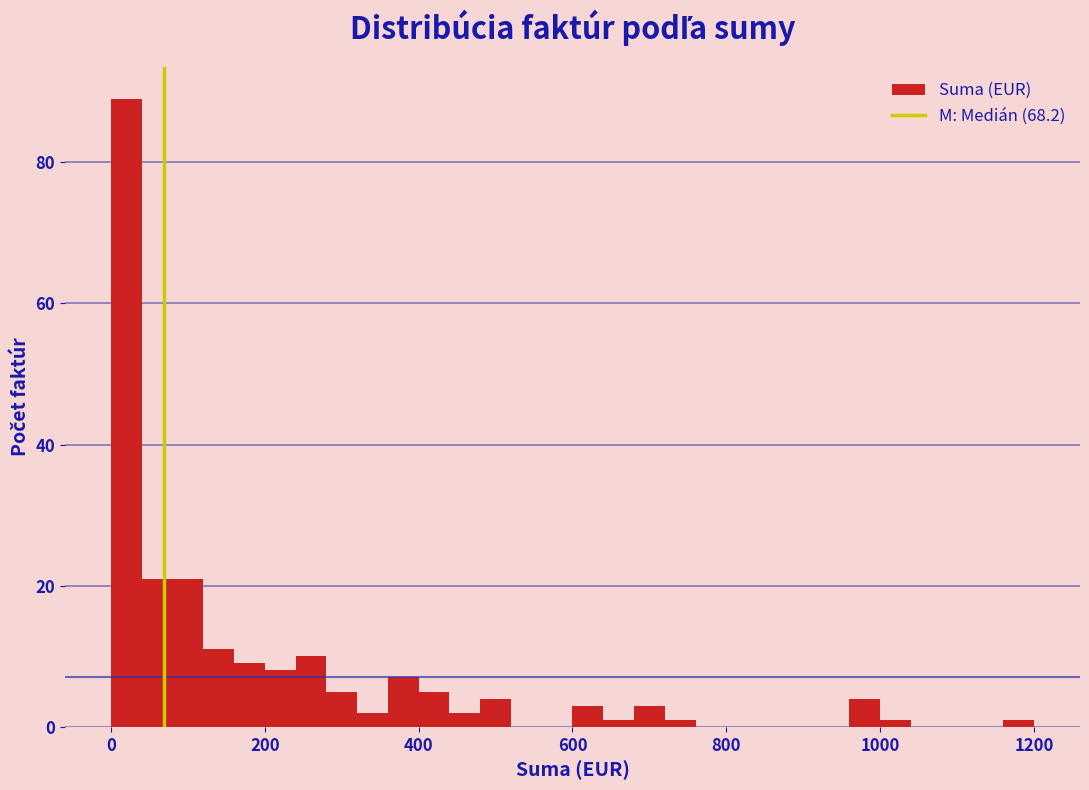

Read against the x-axis, roughly where is the centre of the tallest bar?

20